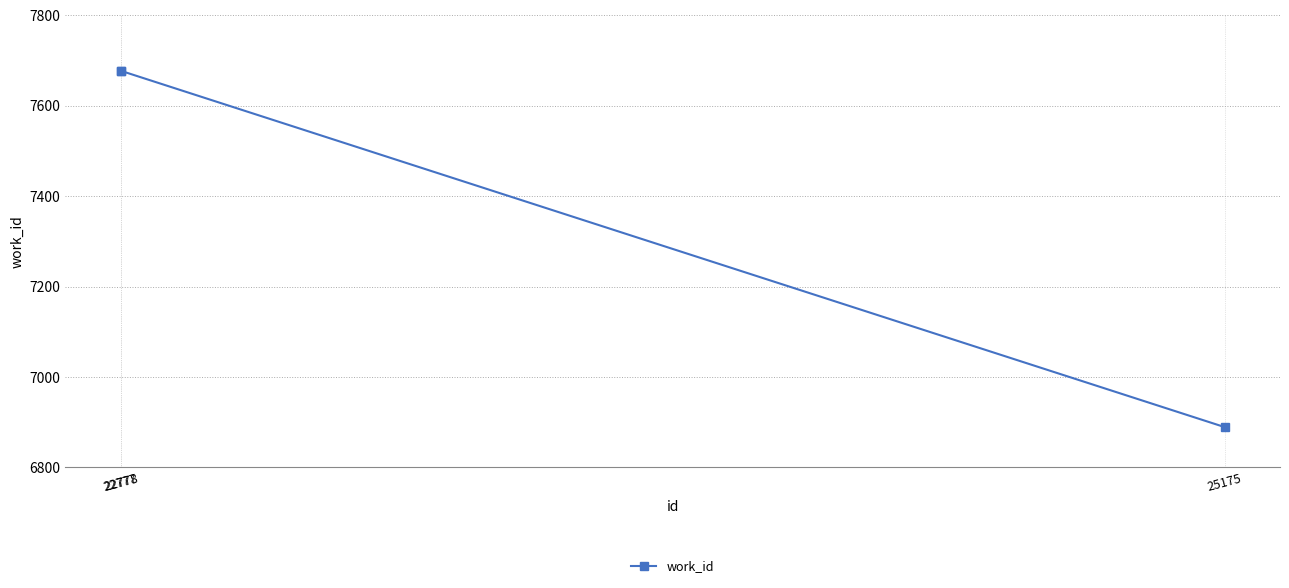

What is the smallest value displayed?

6889